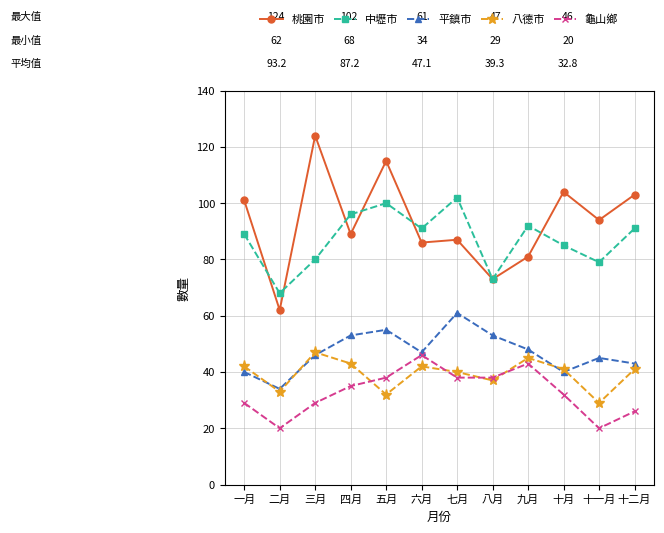

After their last crossing, which series has the higher values: 中壢市 or 桃園市?

桃園市